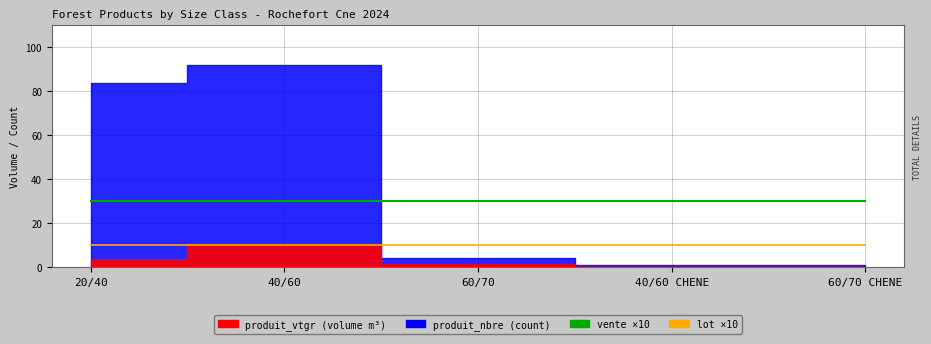

Which has a higher value, 20/40 or 40/60?

20/40